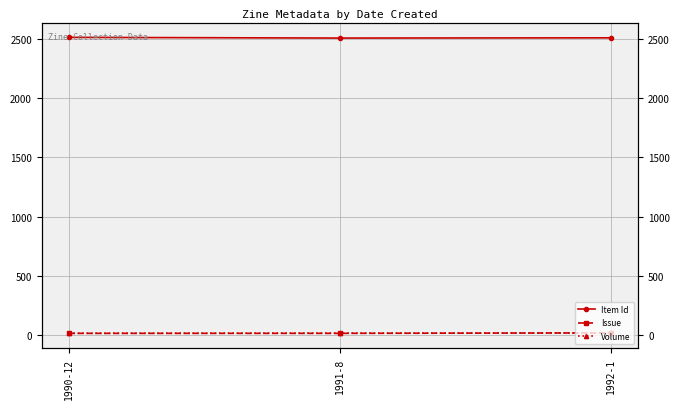

At which label is Volume closest to 18?

1991-8